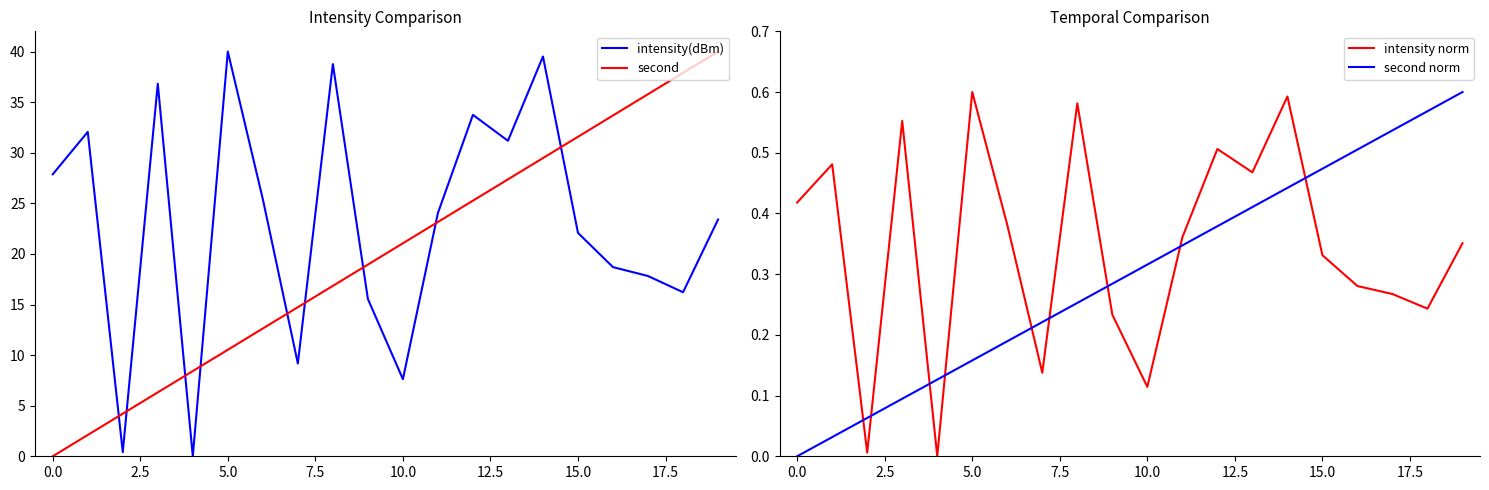

Which series has the widest spread of values?

intensity(dBm)